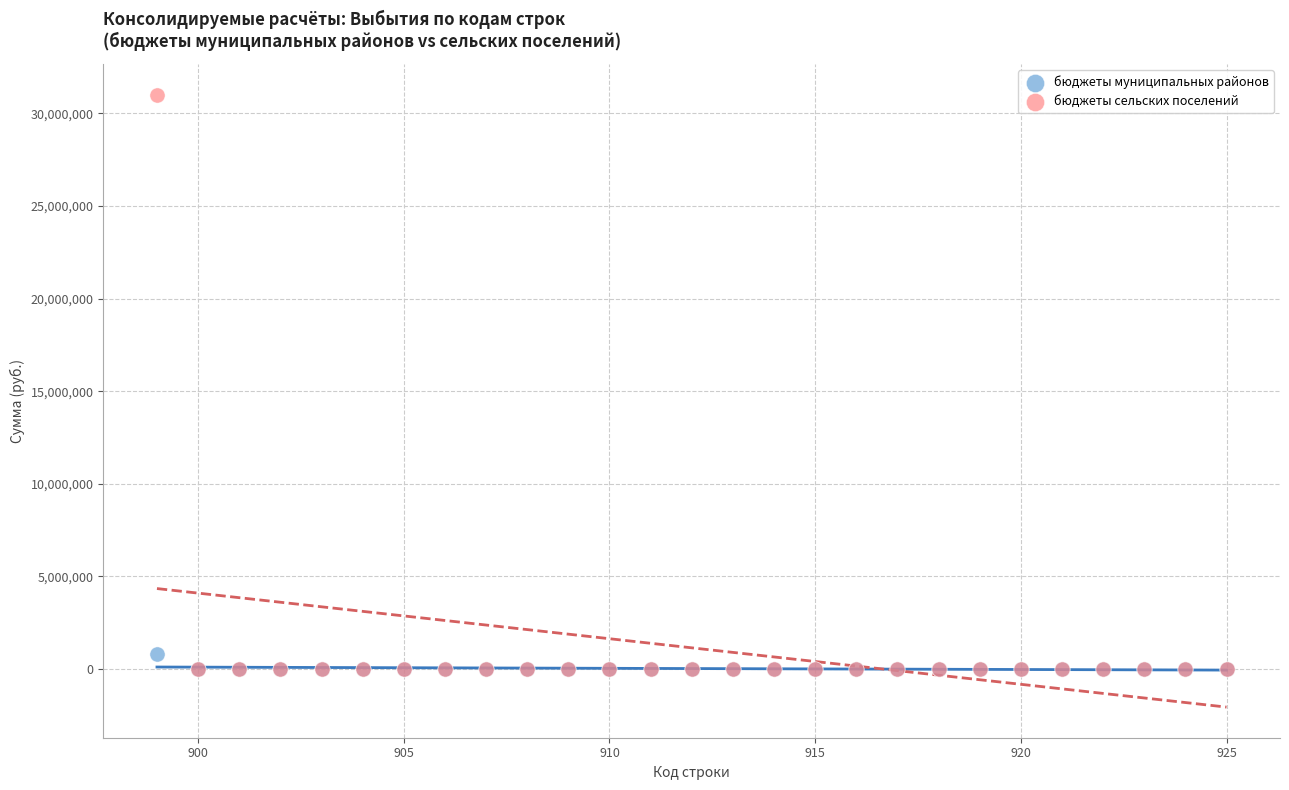

Which series has the widest spread of Y values?

бюджеты сельских поселений